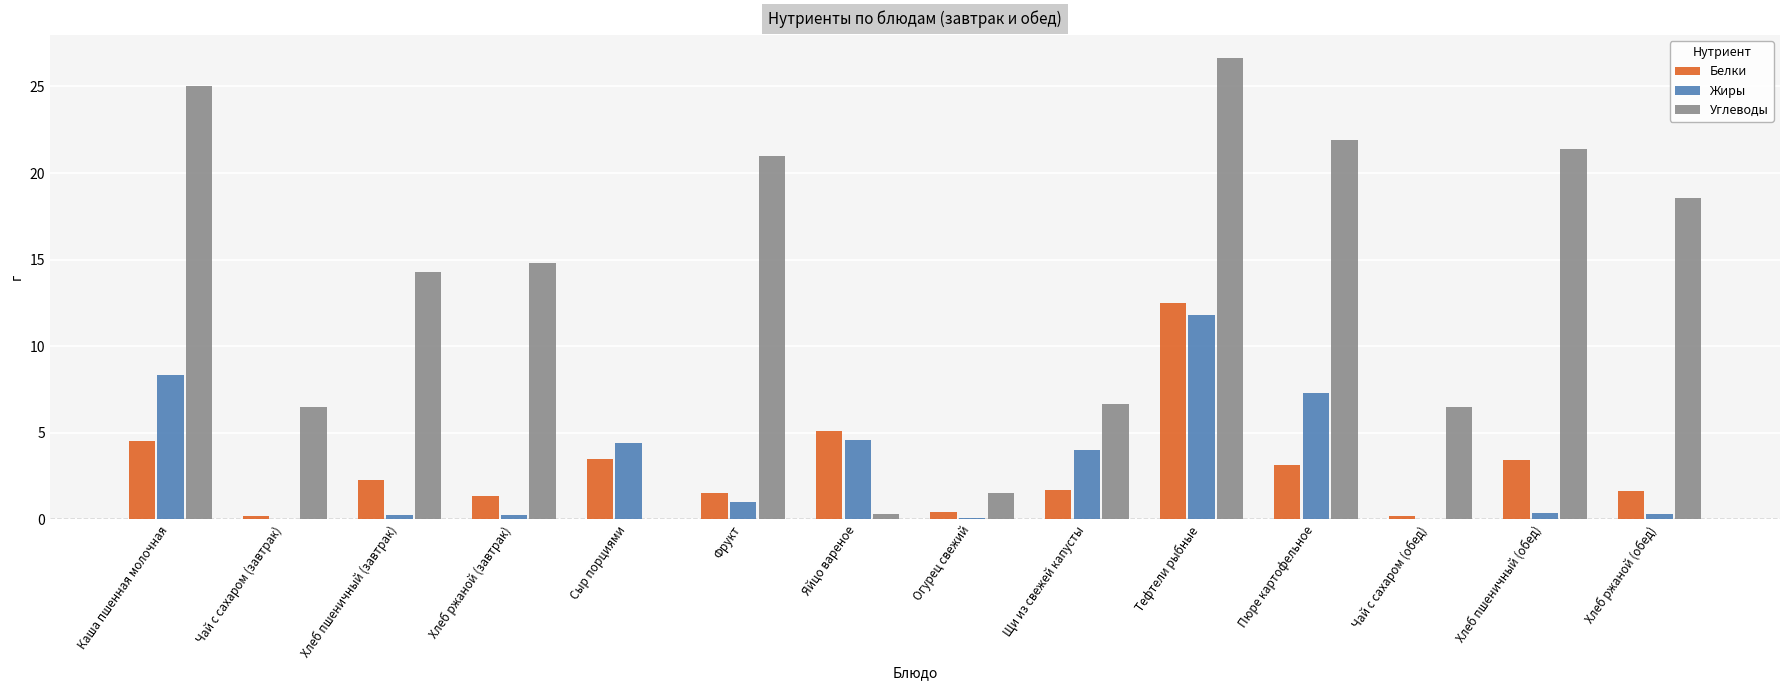

What is the total value across all series at Пюре картофельное?

32.4